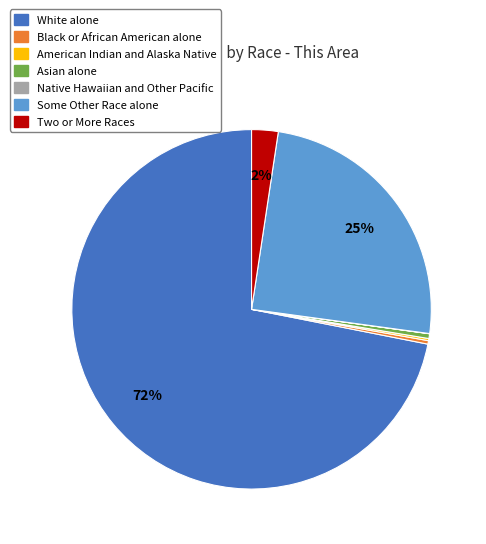

Is it true that Black or African American alone is 0% of the pie?

True